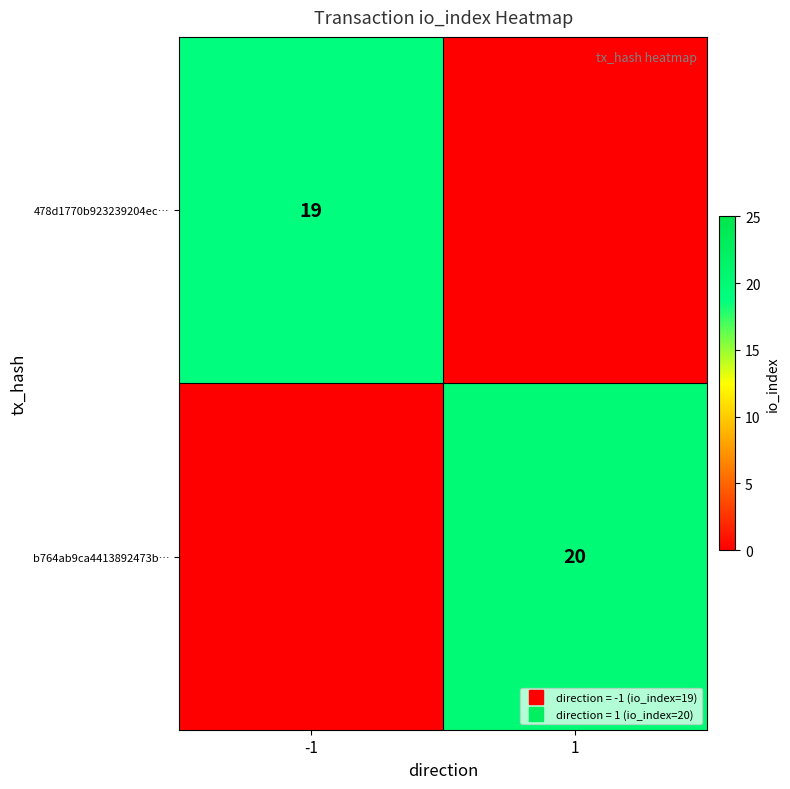

How many positive values does the b764ab9ca4413892473b… series have?

1